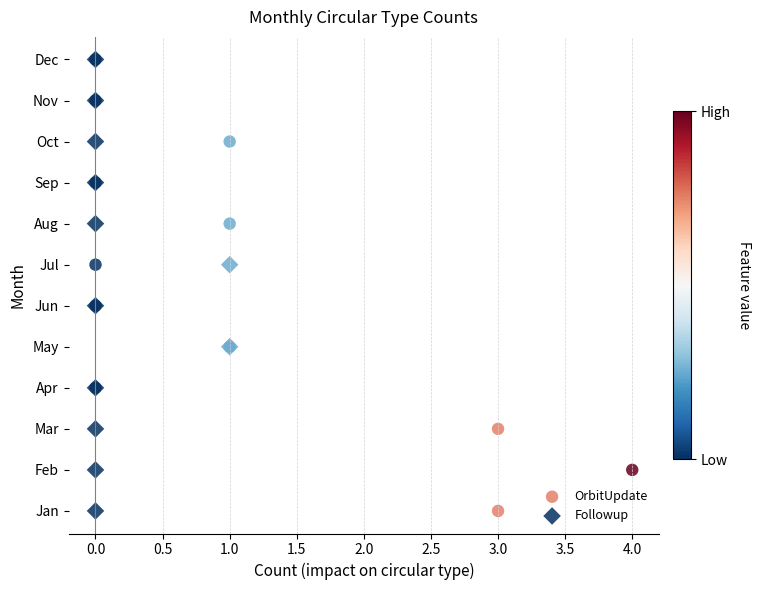

What are all the series names shown in the legend?

OrbitUpdate, Followup